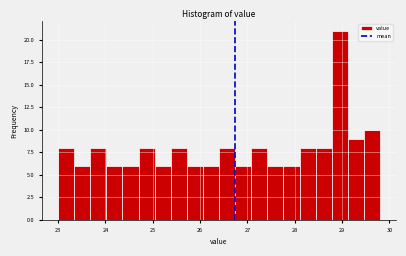

Around what value on the x-axis is the tallest bar? Give the approximate position of its centre, as read against the axis.

29.0